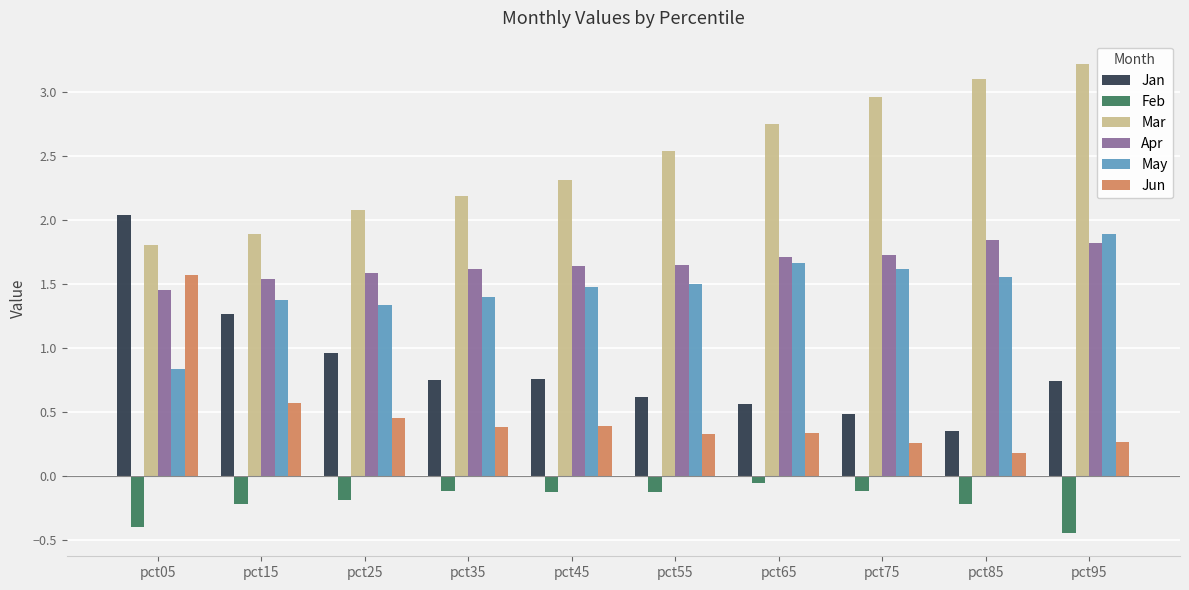

How many data points in Mar are above 2?

8